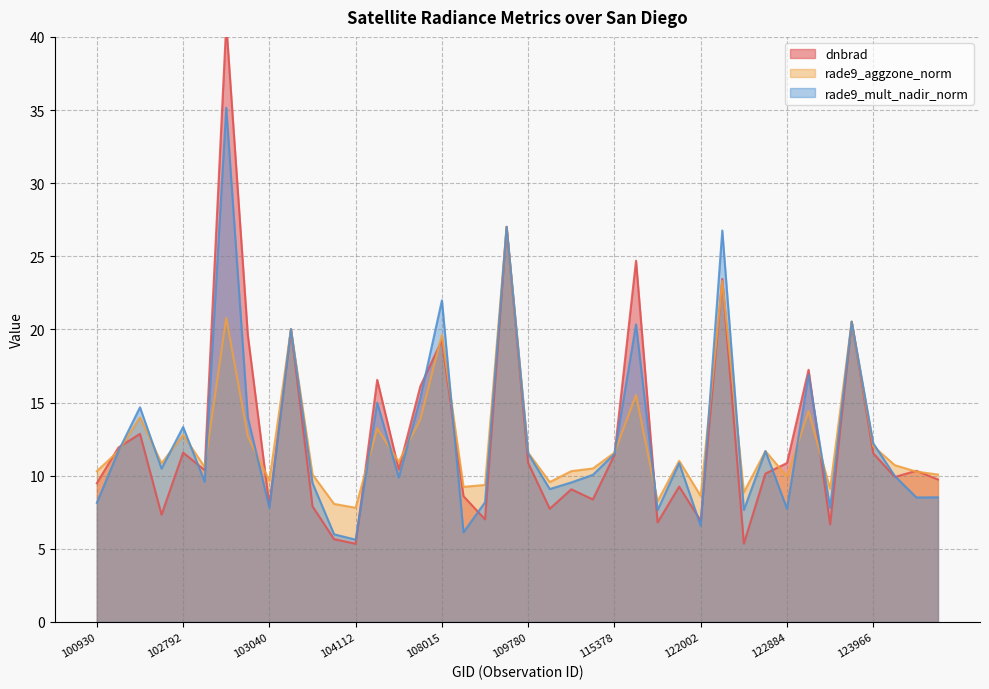

True or false: rade9_mult_nadir_norm has a value of 5.6 at 104112.

True